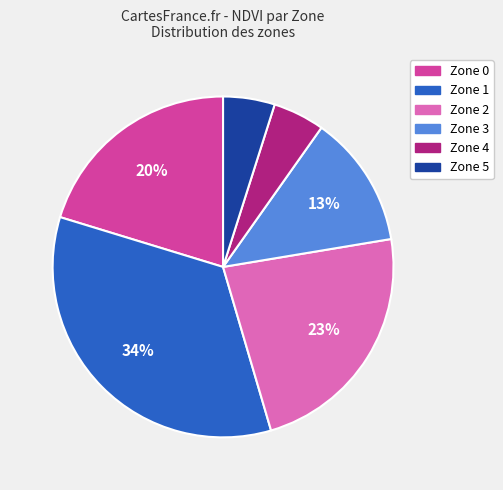

Is the sum of Zone 3 and Zone 0 greater than half?

No